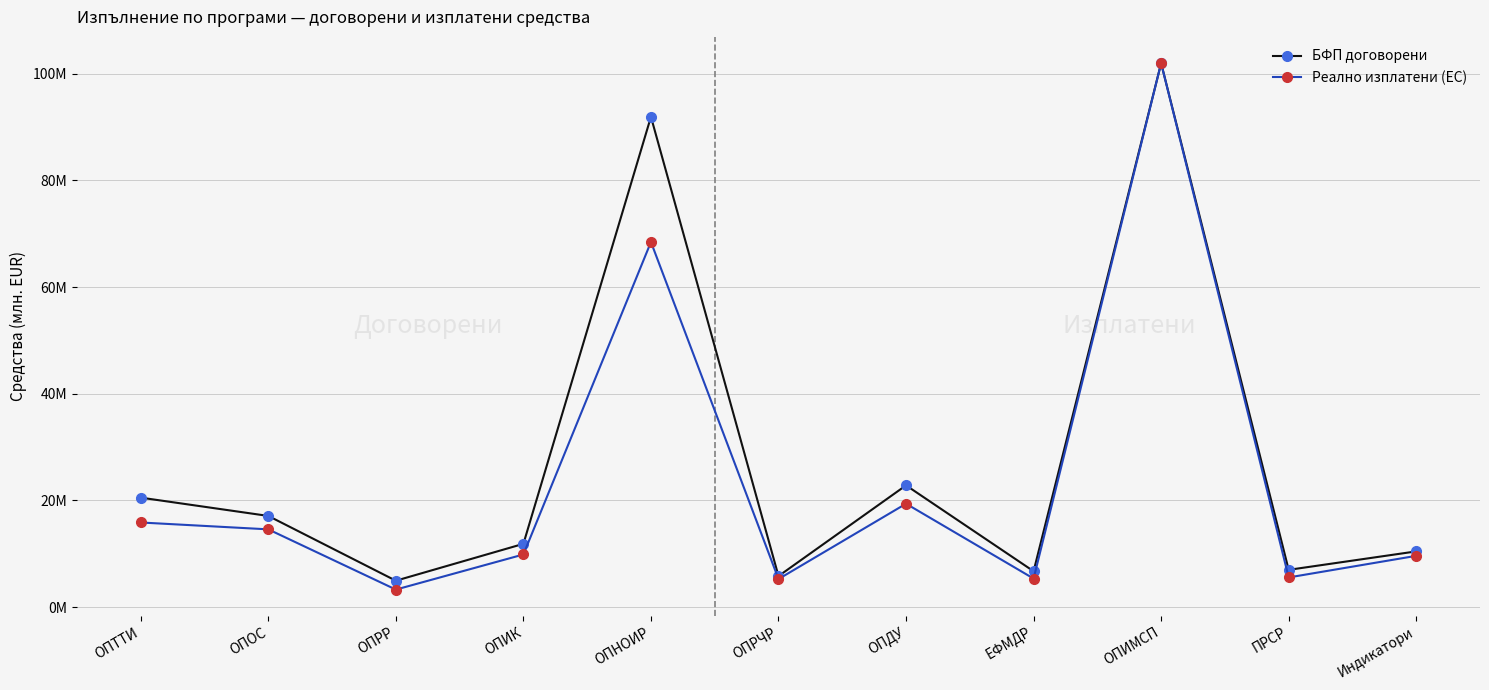

Reading right to left, what are all the values shown in this chart?

БФП договорени: Индикатори=10.4	ПРСР=7.0	ОПИМСП=102.0	ЕФМДР=6.7	ОПДУ=22.8	ОПРЧР=5.8	ОПНОИР=91.9	ОПИК=11.9	ОПРР=4.9	ОПОС=17.1	ОПТТИ=20.5
Реално изплатени (ЕС): Индикатори=9.6	ПРСР=5.5	ОПИМСП=102.0	ЕФМДР=5.3	ОПДУ=19.4	ОПРЧР=5.2	ОПНОИР=68.5	ОПИК=9.9	ОПРР=3.3	ОПОС=14.6	ОПТТИ=15.9